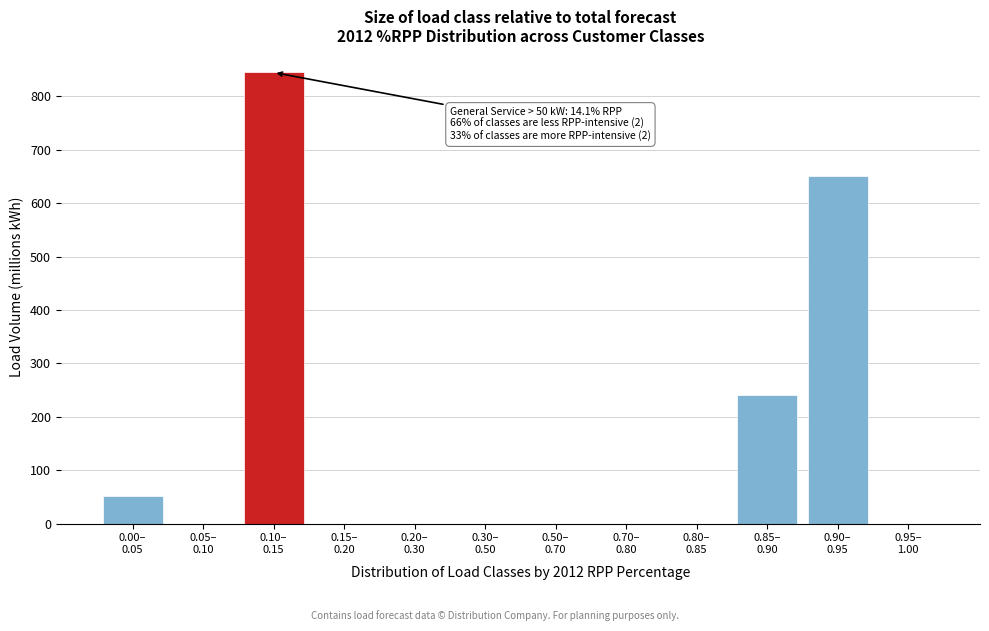

What is the maximum value shown in the chart?

844.9